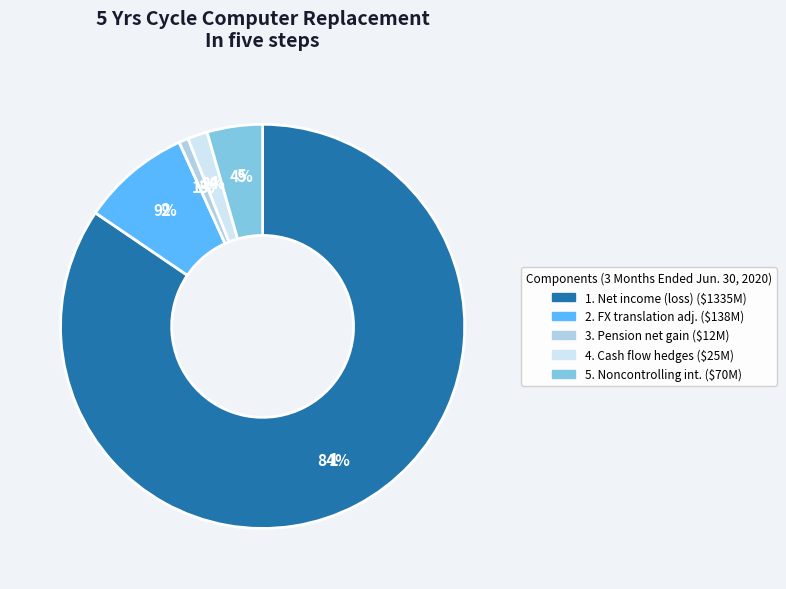

Is there any slice that represents more than half of the pie?

Yes